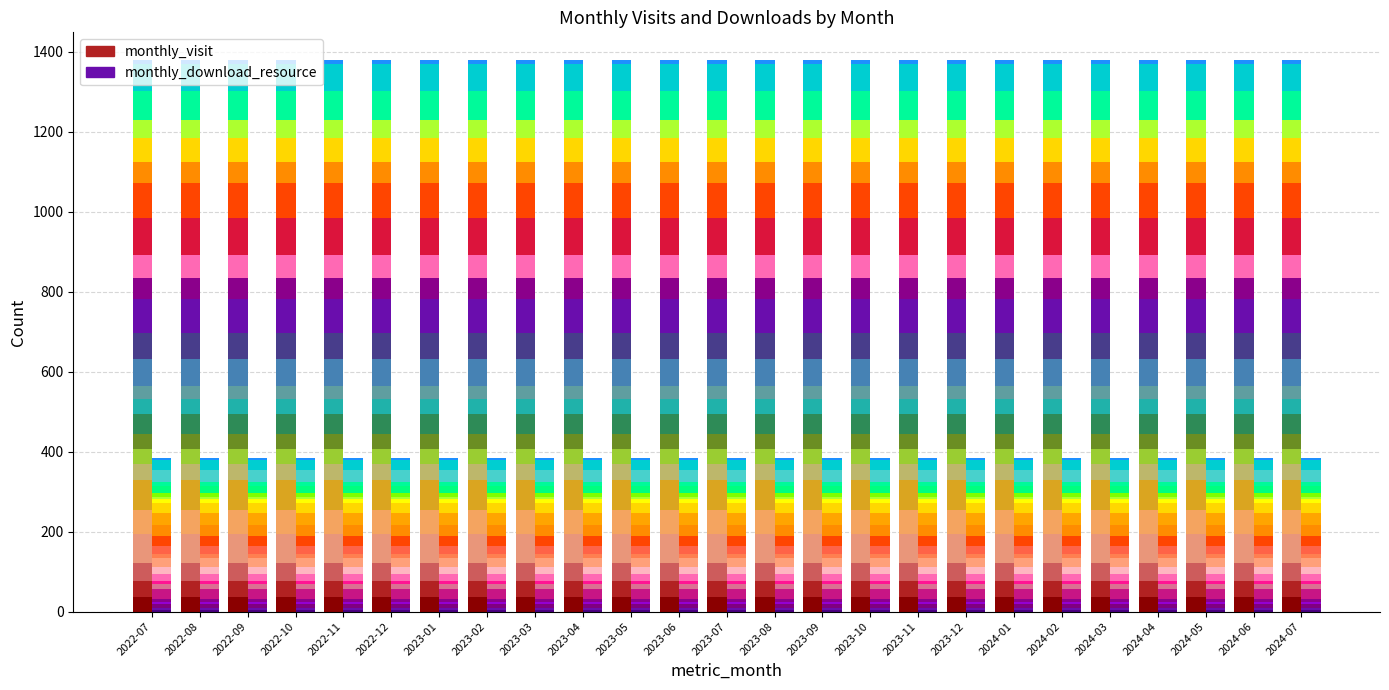

How many data points in monthly_visit are less than 53?

11